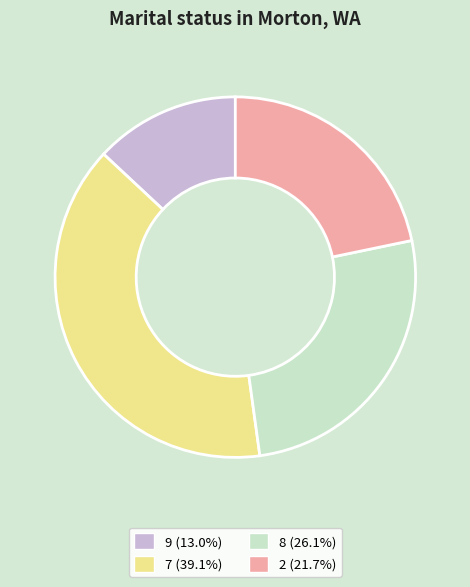

Is there a majority slice in this chart?

No